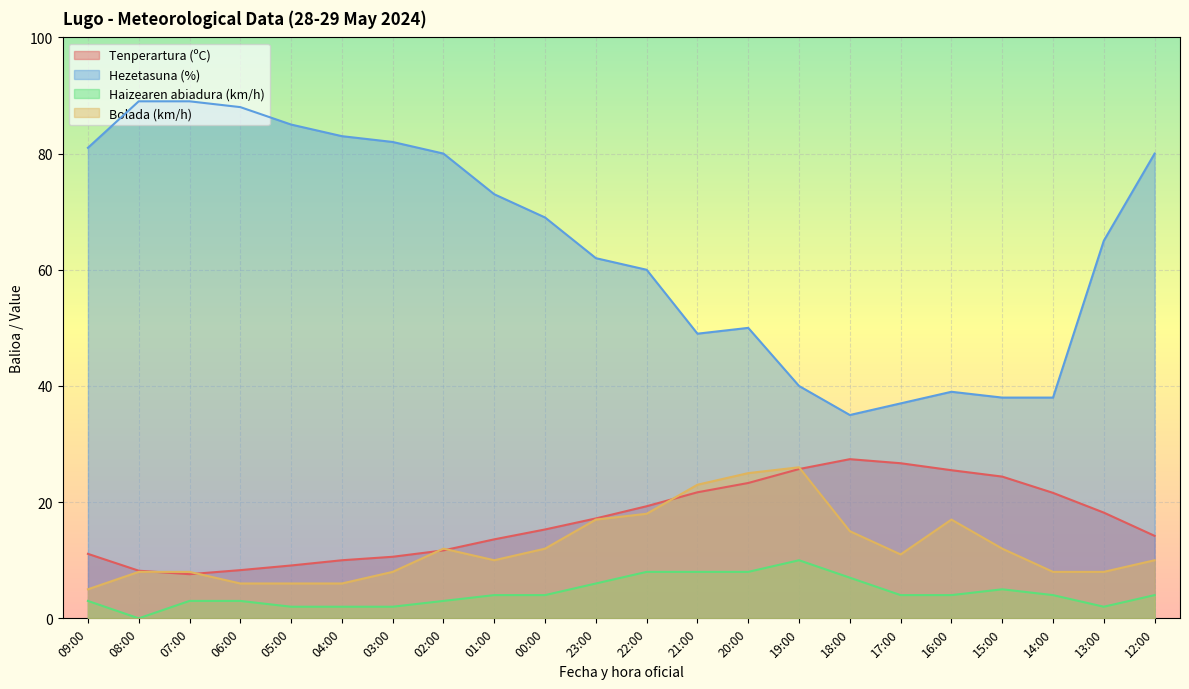

Does the chart display data point markers on the line(s)?

No